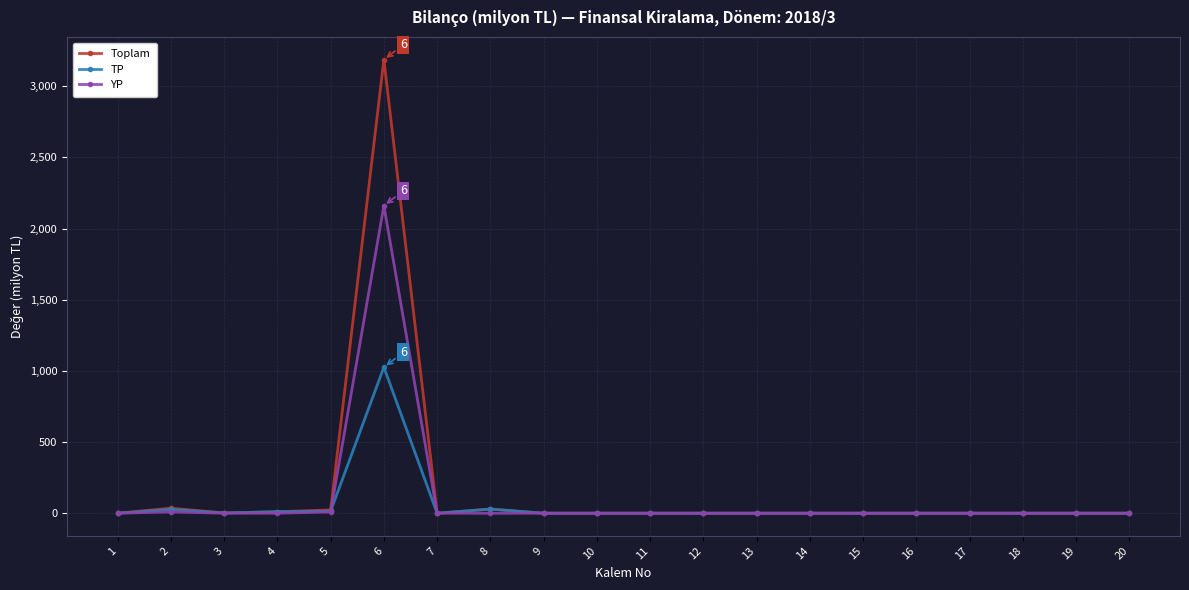

At how many categories does at least one series exceed 2600?

1